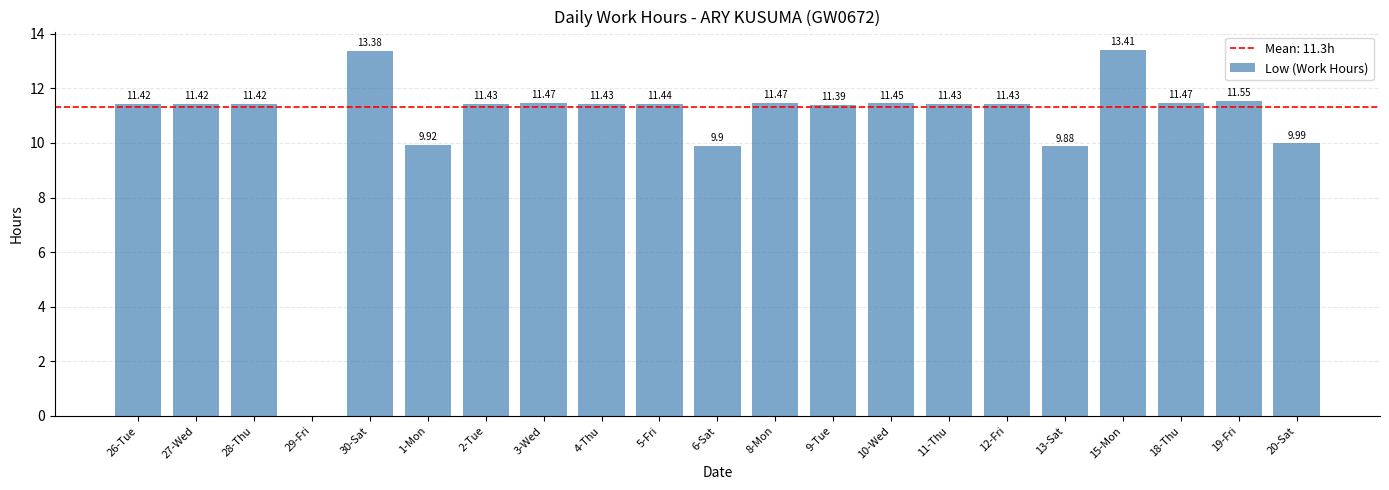

How many positive values are there?

20